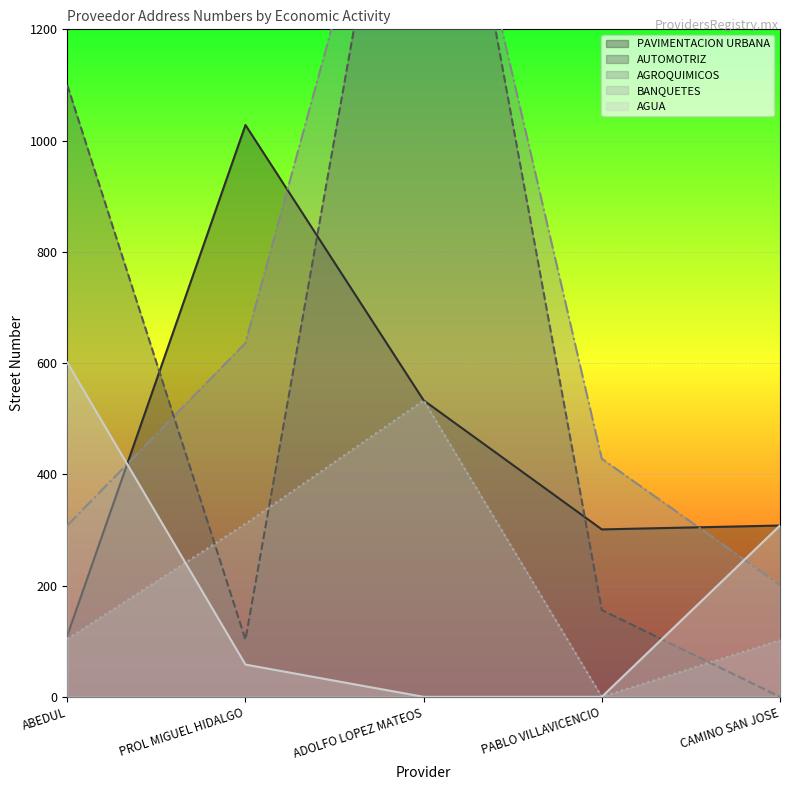

Between PABLO VILLAVICENCIO and ABEDUL, which is larger?

PABLO VILLAVICENCIO